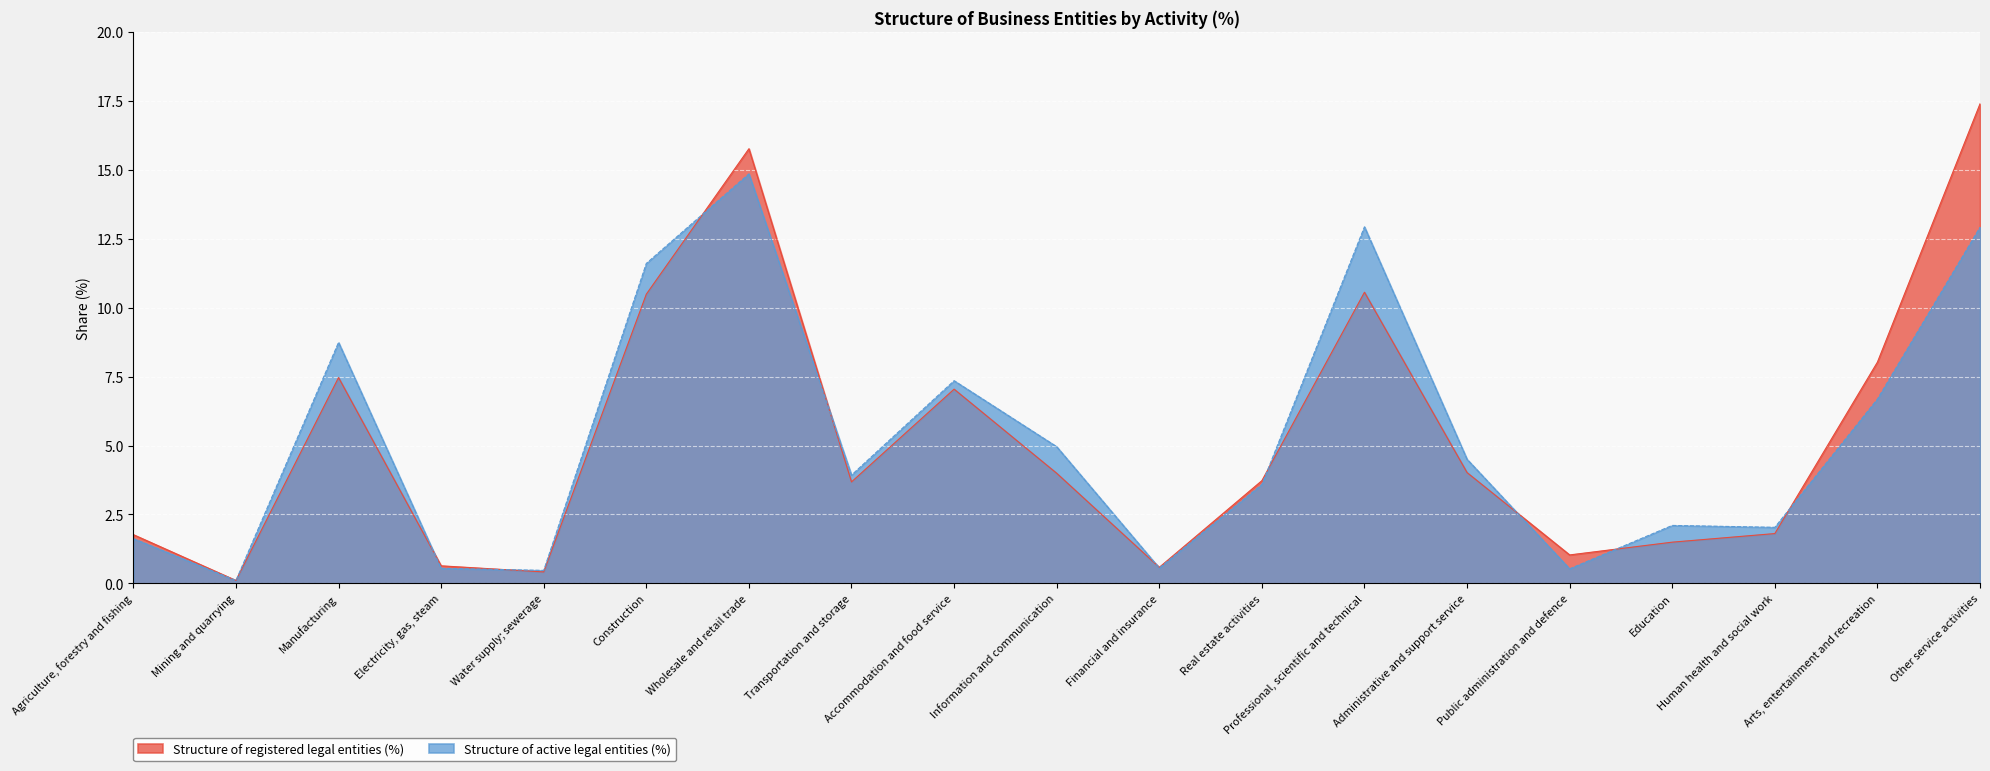

Where do Structure of active legal entities (%) and Structure of registered legal entities (%) first cross each other?

Mining and quarrying and Manufacturing